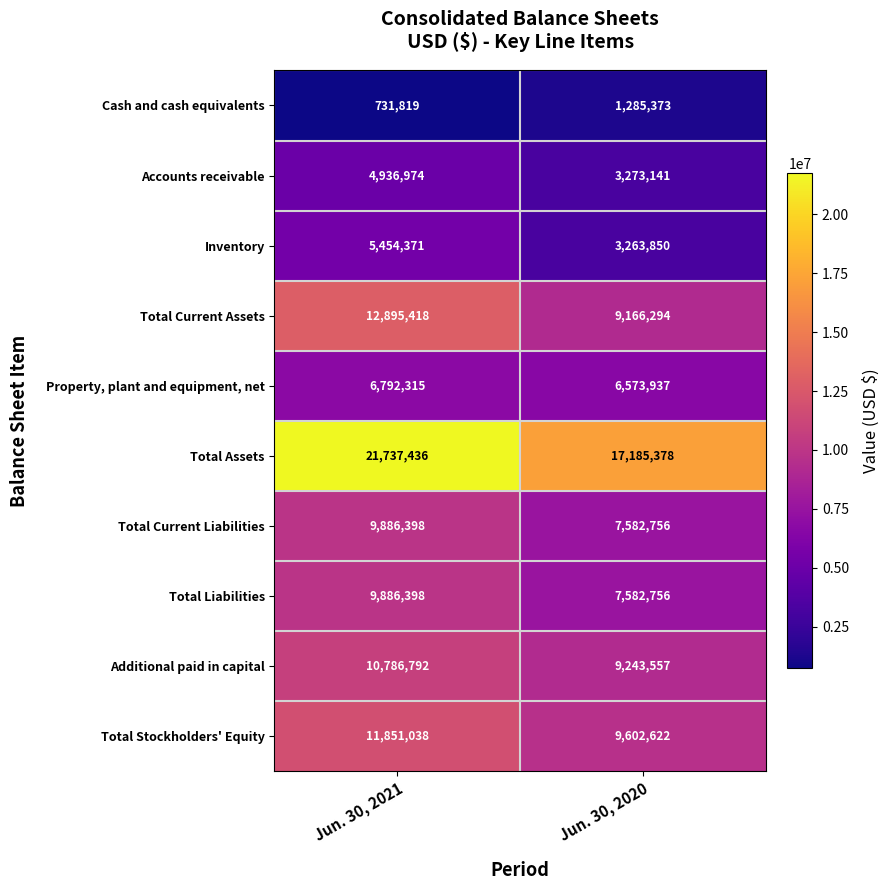

What is the approximate value of Cash and cash equivalents at Jun. 30, 2020?

1285373